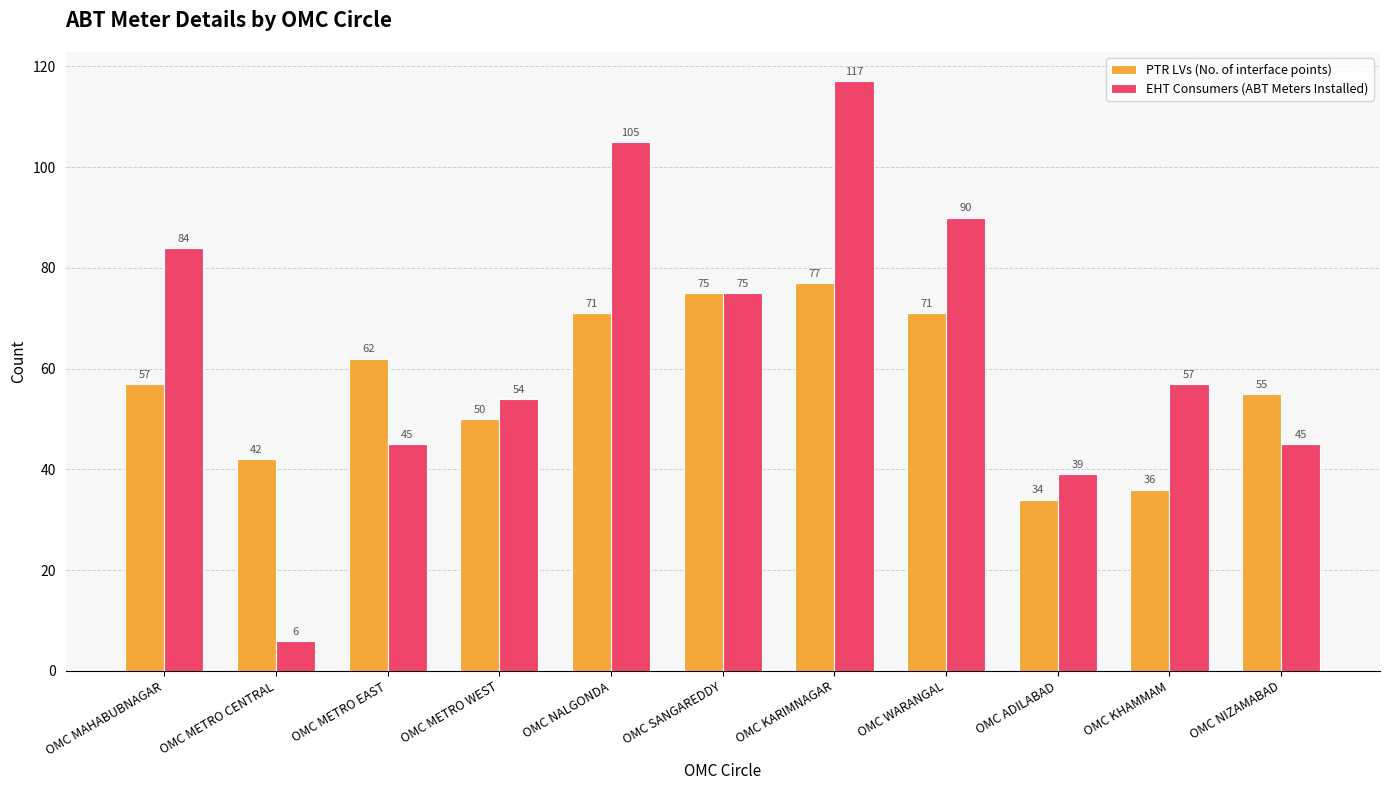

How many bars are there in total?

22